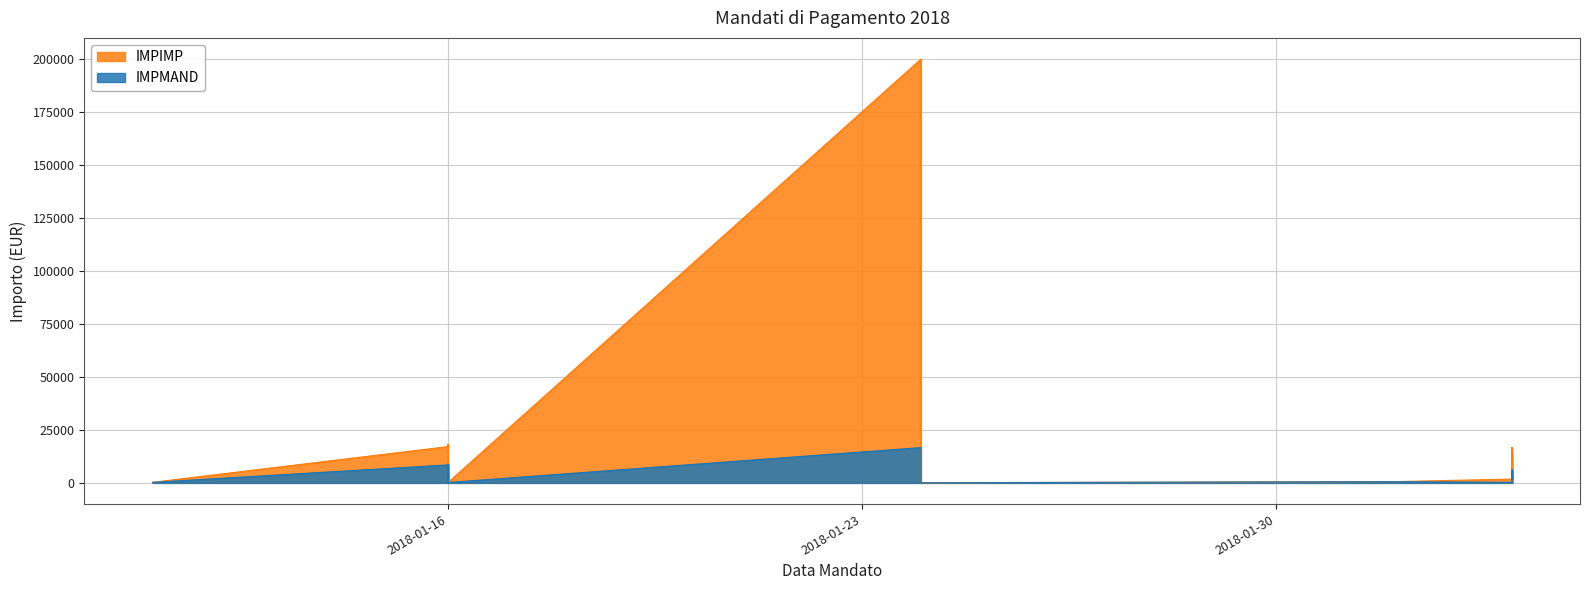

True or false: IMPIMP and IMPMAND cross at least once.

False